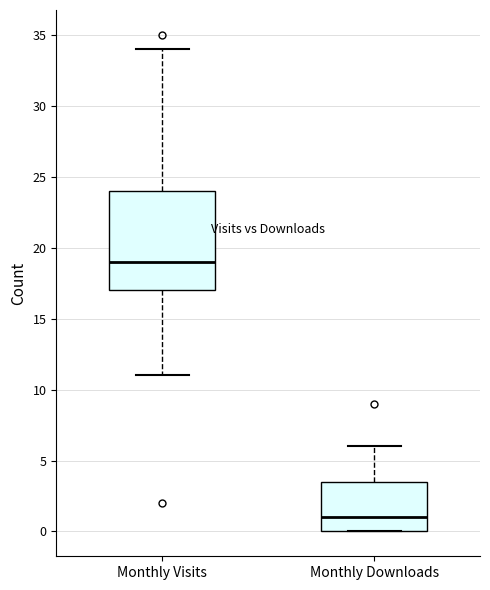

Reading left to right, read every box against the y-axis: the position of its median line, the range the box covers, and the ends of its whiskers. The values are not printed on the chart, so give them approximately, as read against the axis.

Monthly Visits: median 19.0, box 17.0 to 24.0, whiskers 11.0 to 34.0
Monthly Downloads: median 1.0, box 0.0 to 3.5, whiskers 0.0 to 6.0